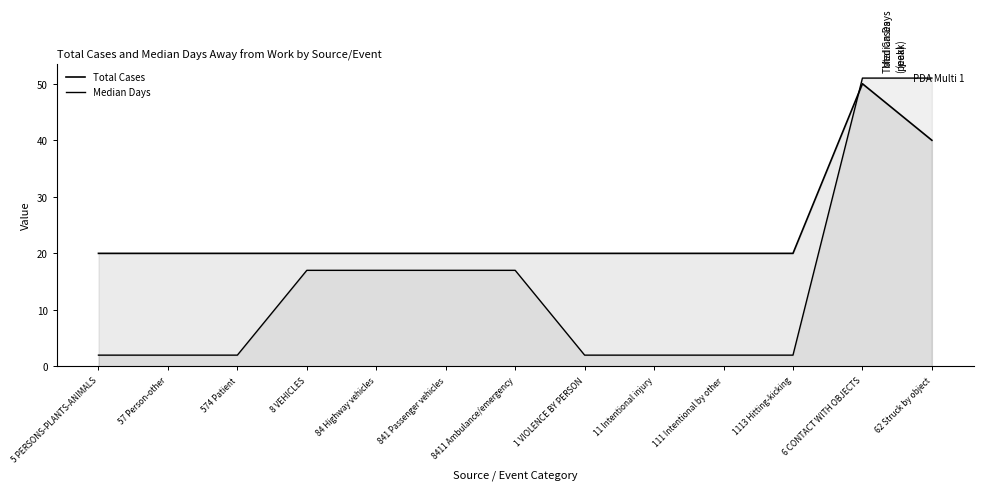

What position from the right is 1 VIOLENCE BY PERSON?

6